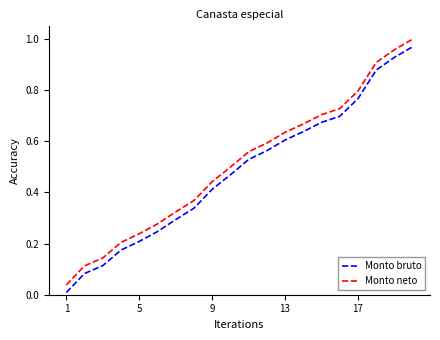

True or false: Monto neto and Monto bruto intersect in this chart.

False